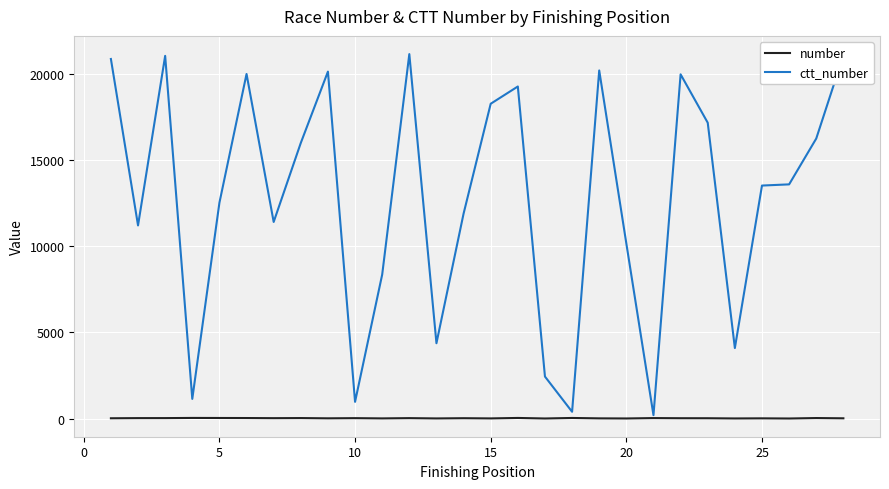

Which series has the largest total across all categories?

ctt_number